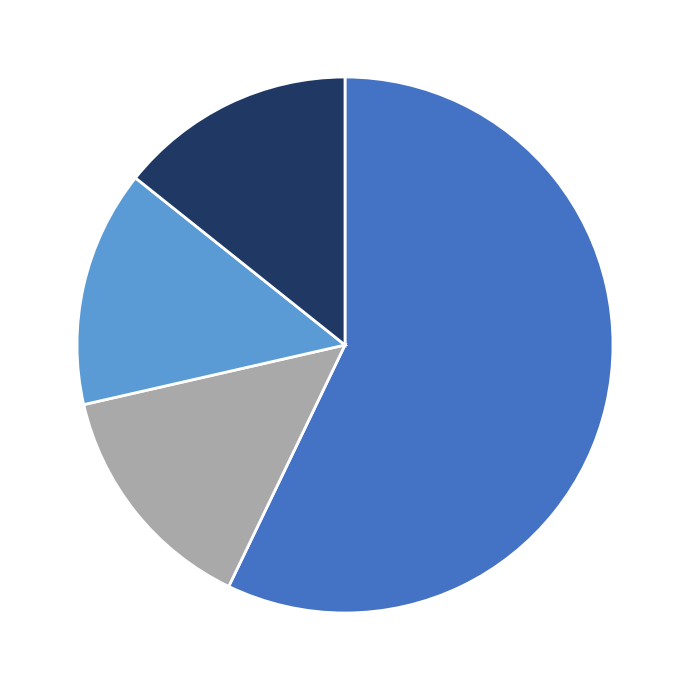

Which slice is the smallest?

Extension